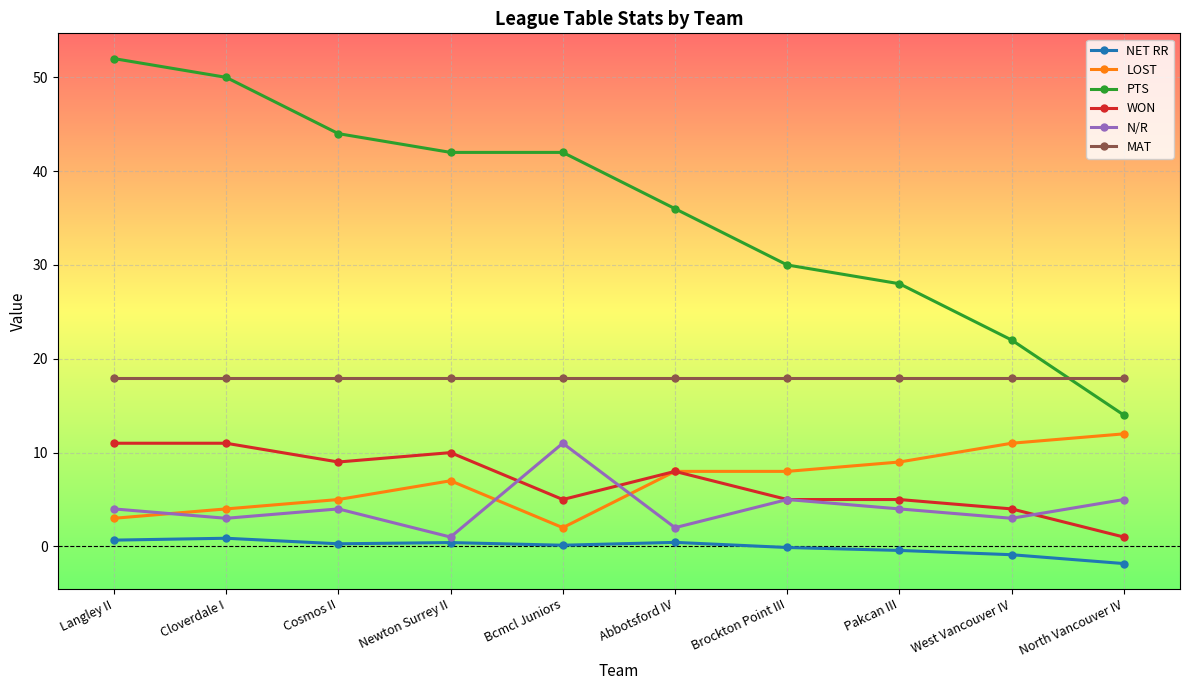

Which category has the highest value across all series?

Langley II